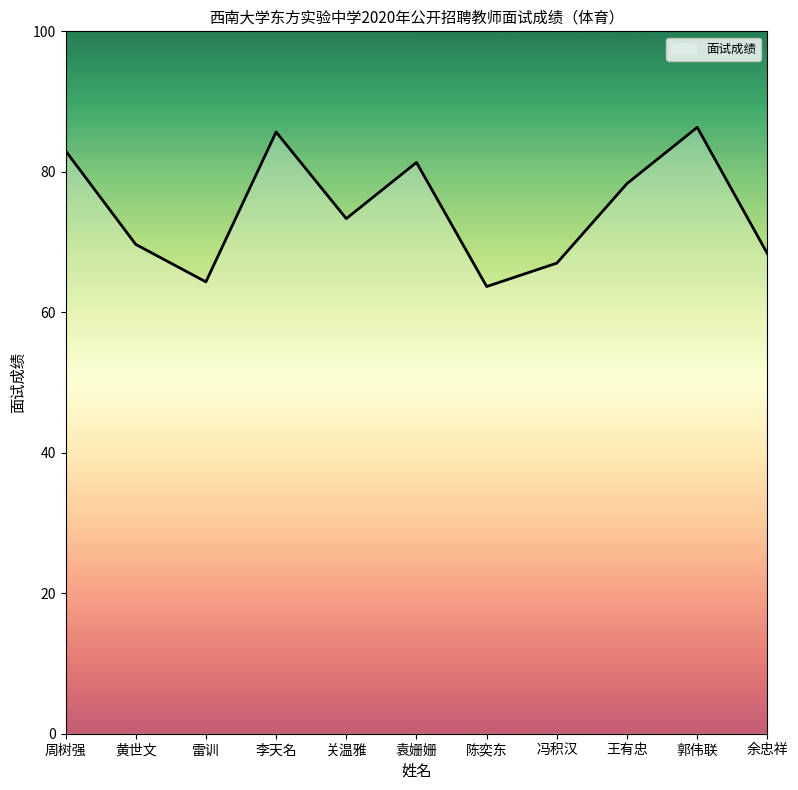

What is the maximum value shown in the chart?

86.3